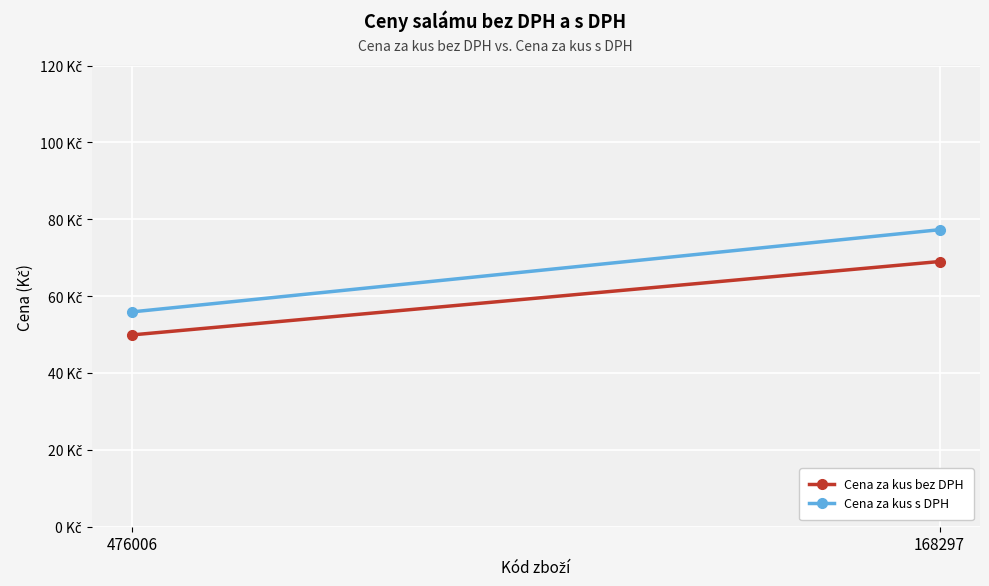

Reading right to left, transcribe all the data shown in this chart.

Cena za kus bez DPH: 69.0	49.9
Cena za kus s DPH: 77.3	55.9